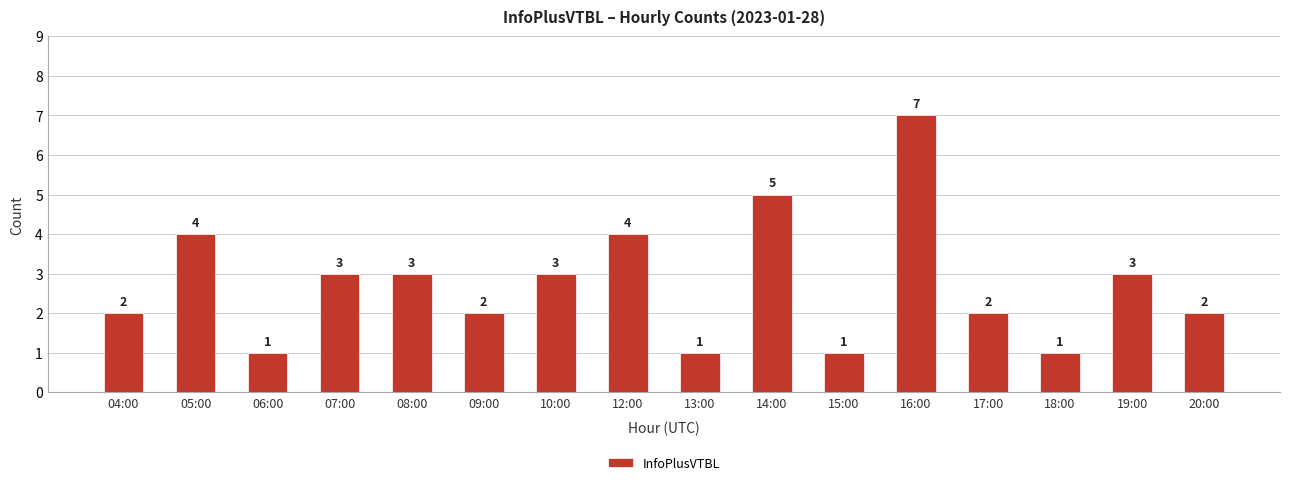

What is the change in value from 12:00 to 18:00?

-3